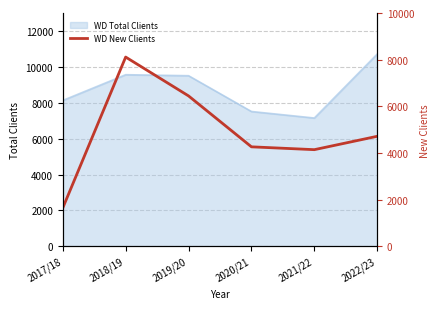

Which label corresponds to the largest value in the chart?

2018/19